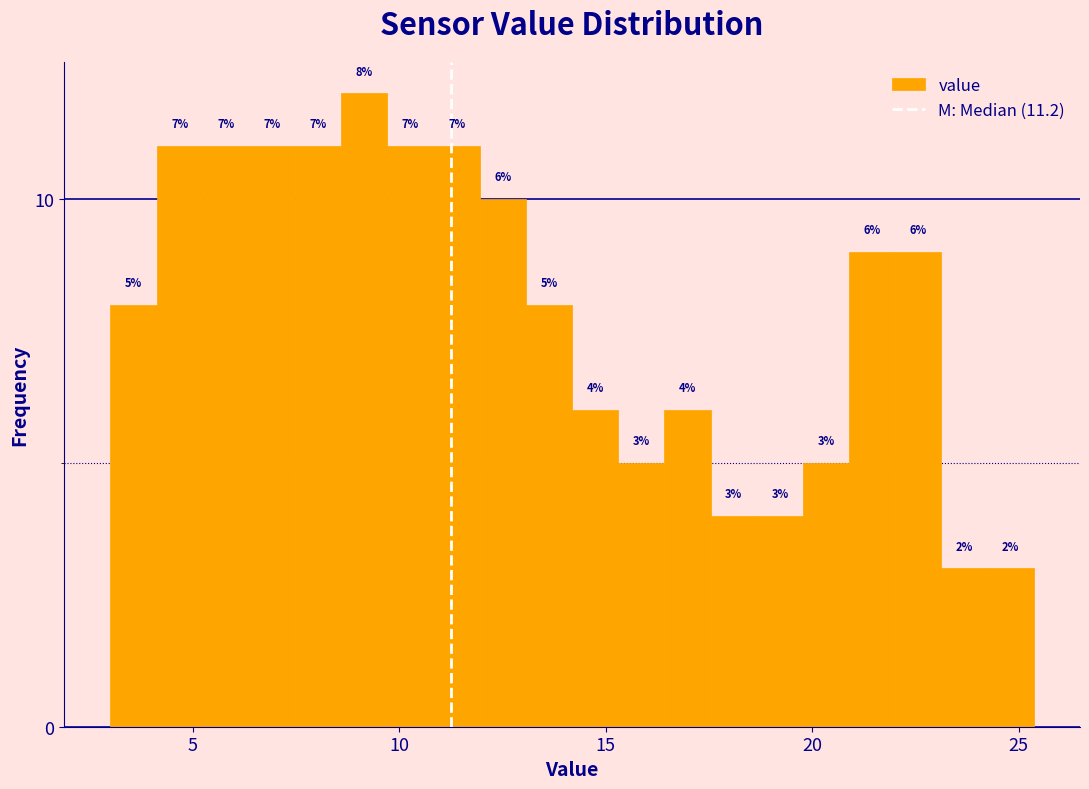

Read against the x-axis, roughly where is the centre of the tallest bar?

9.0